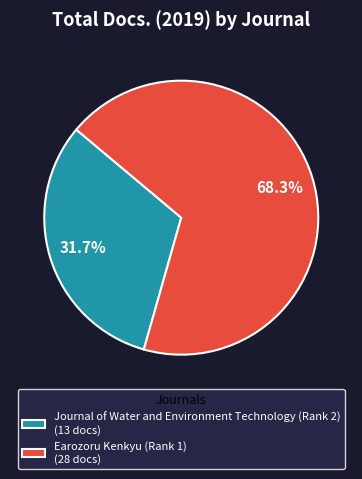

Does any single category account for the majority?

Yes